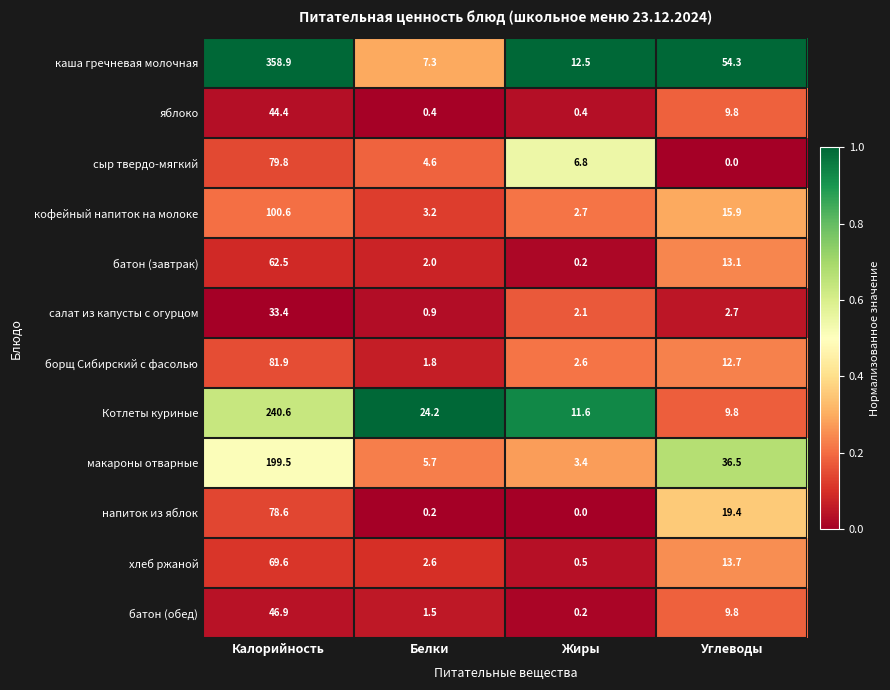

What is the average value of the сыр твердо-мягкий series?

22.8